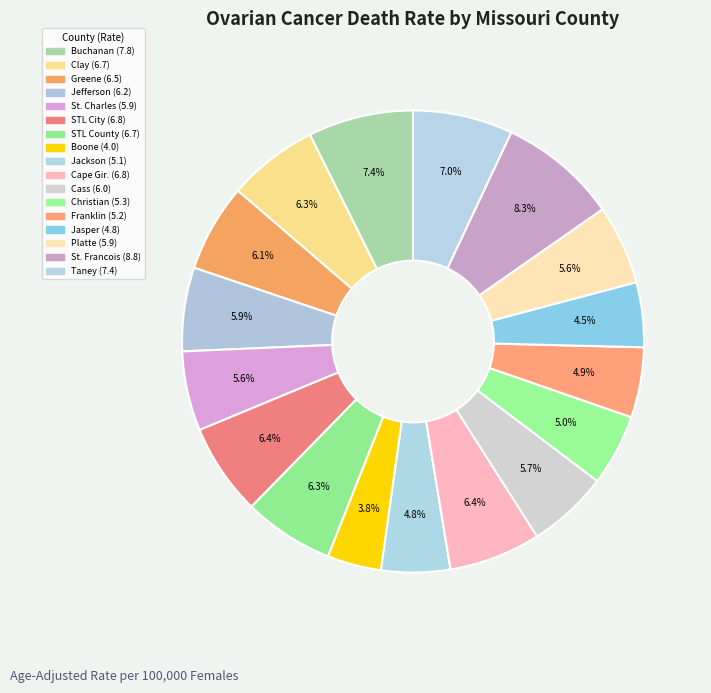

Count the number of slices in the pie.

17